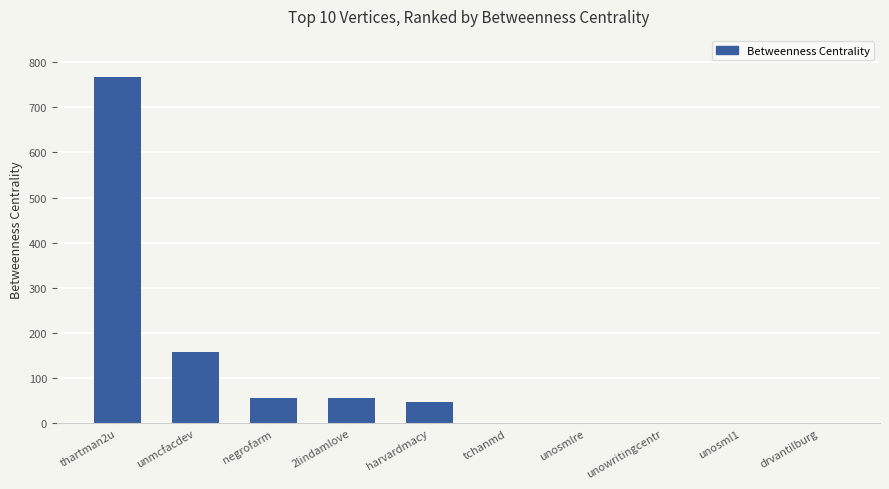

What is the change in value from harvardmacy to unosmlre?

-48